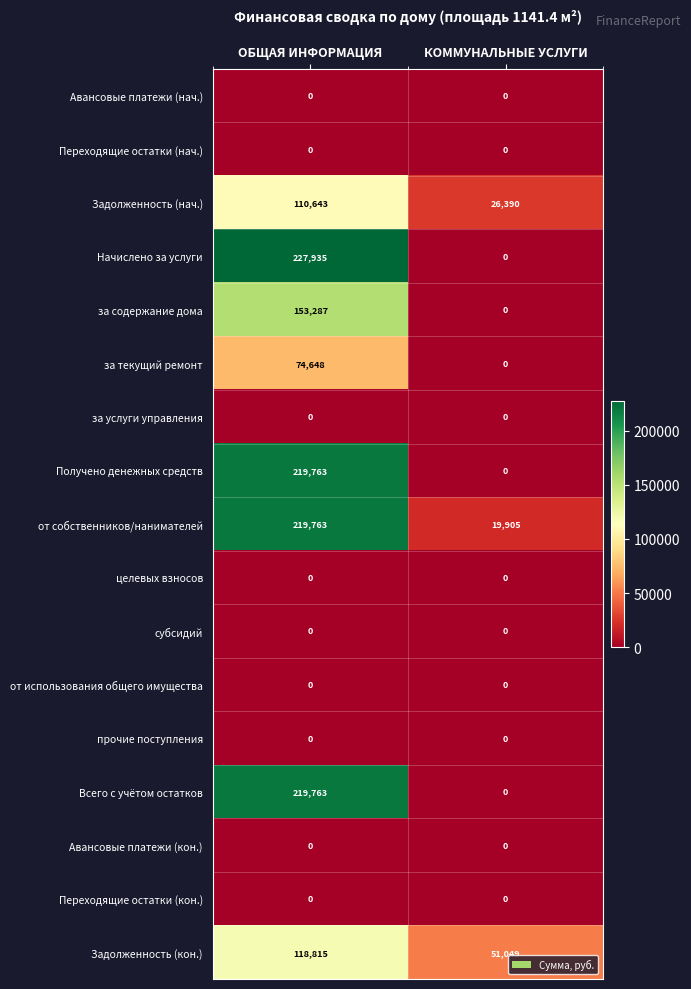

What is the spread (max minus min) of values at КОММУНАЛЬНЫЕ УСЛУГИ?

51049